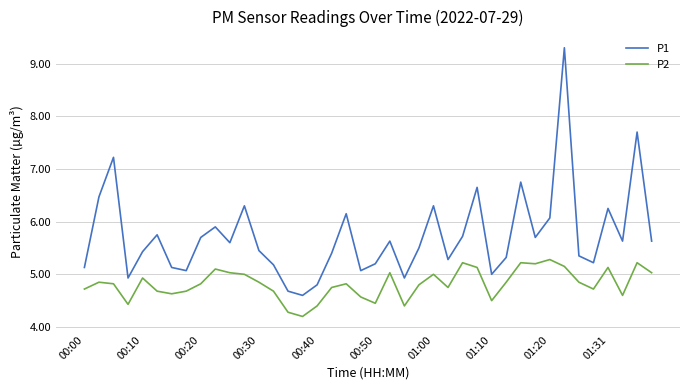

True or false: P1 and P2 intersect in this chart.

False